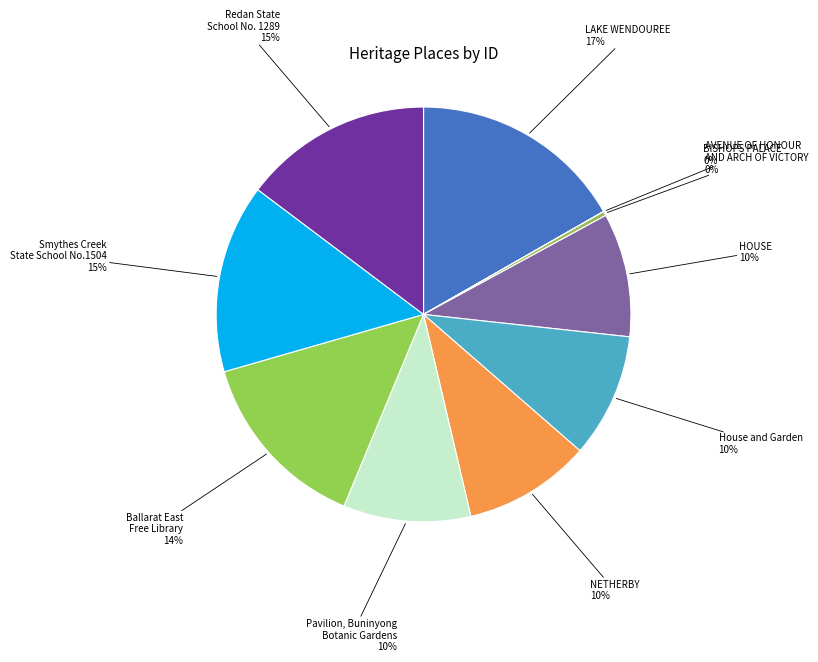

Between House and Garden and AVENUE OF HONOUR AND ARCH OF VICTORY, which is larger?

House and Garden